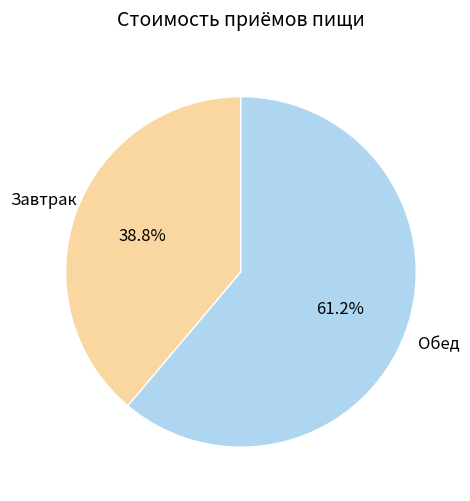

How many segments does this pie chart have?

2